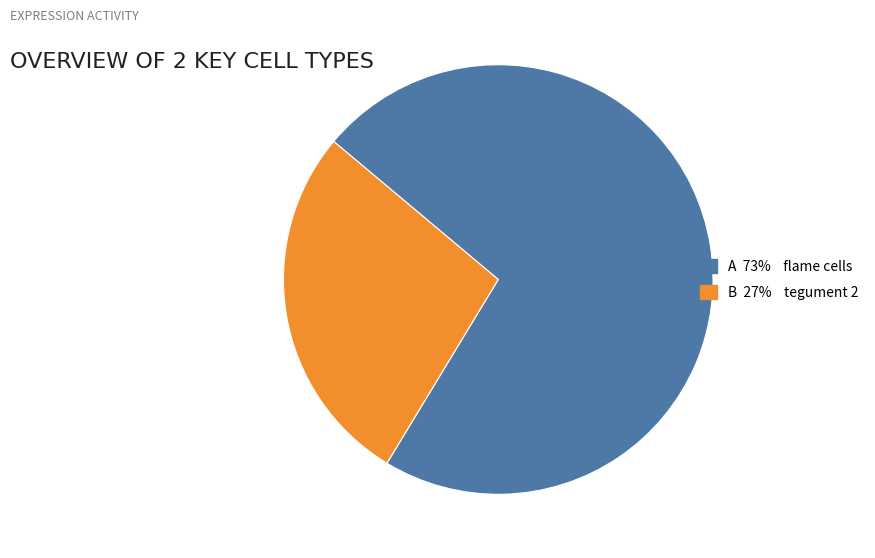

Does any single category account for the majority?

Yes